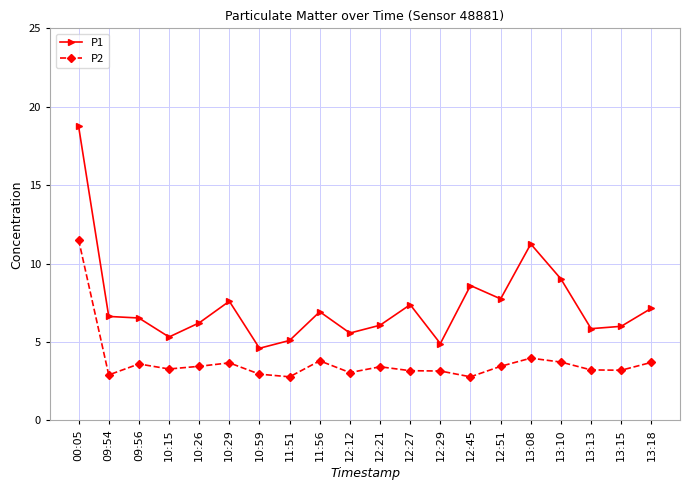

Rank the series at 12:27 from lowest to highest value.

P2, P1